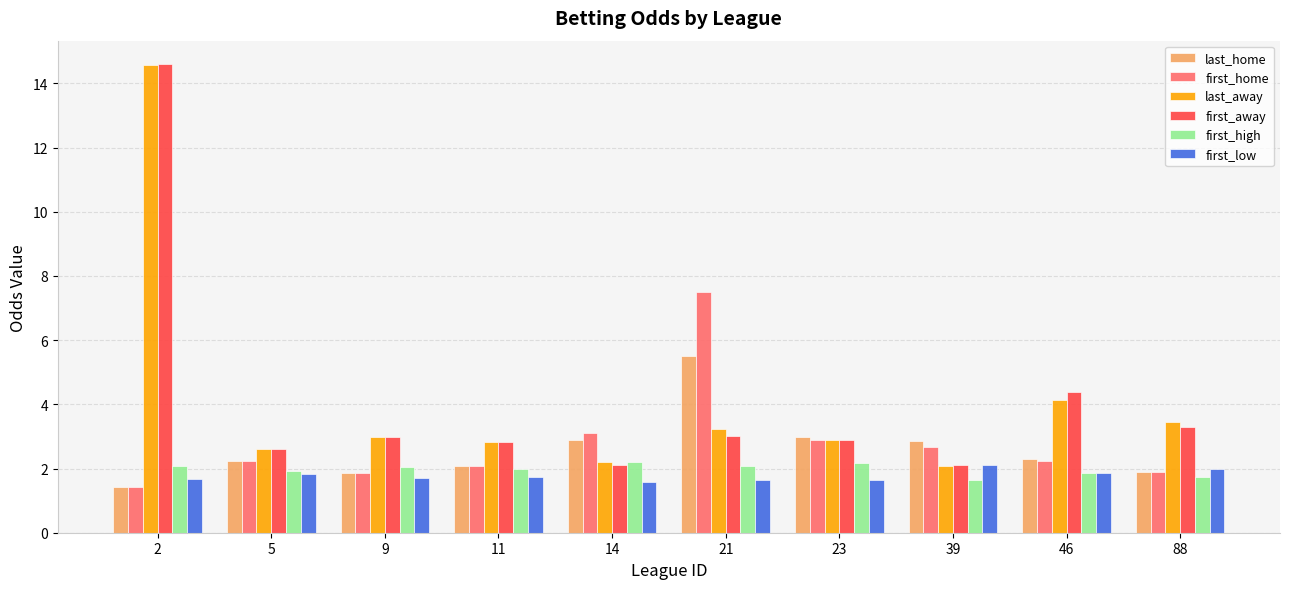

What are all the series names shown in the legend?

last_home, first_home, last_away, first_away, first_high, first_low